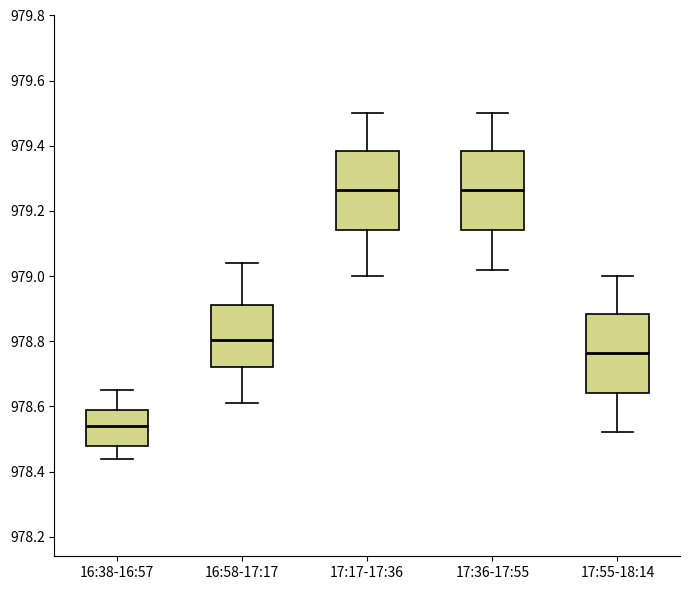

Reading left to right, transcribe this box plot: for each box, give where its median line is, the range the box spans, and where its two whiskers end, as read against the y-axis. The values are not printed on the chart, so give them approximately, as read against the axis.

16:38-16:57: median 978.54, box 978.48 to 978.60, whiskers 978.44 to 978.66
16:58-17:17: median 978.80, box 978.72 to 978.92, whiskers 978.62 to 979.04
17:17-17:36: median 979.26, box 979.14 to 979.38, whiskers 979.00 to 979.50
17:36-17:55: median 979.26, box 979.14 to 979.38, whiskers 979.02 to 979.50
17:55-18:14: median 978.76, box 978.64 to 978.88, whiskers 978.52 to 979.00